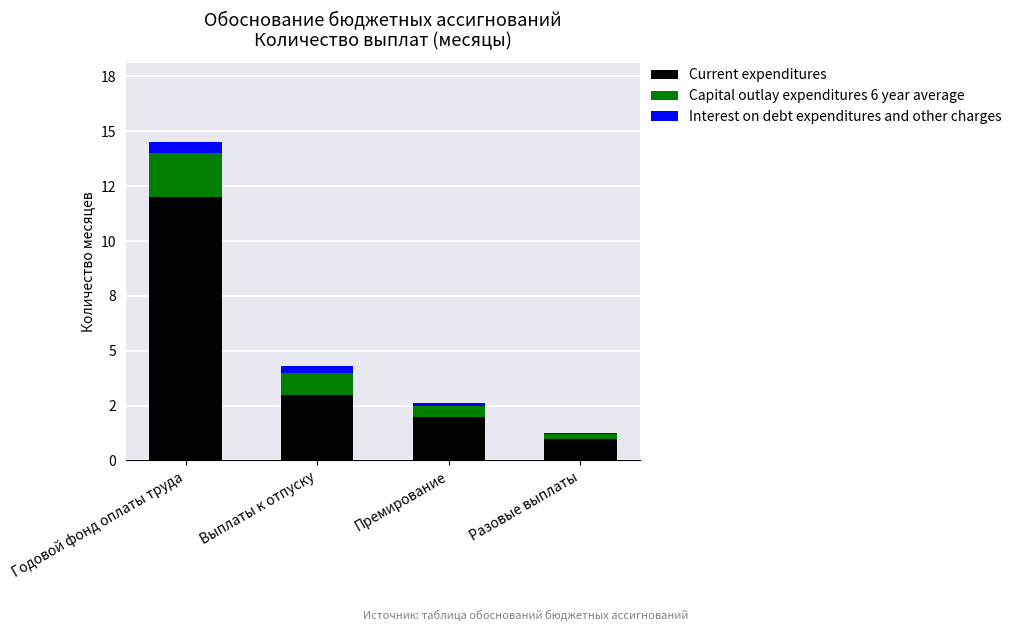

Which series has the largest range (max minus min)?

Current expenditures